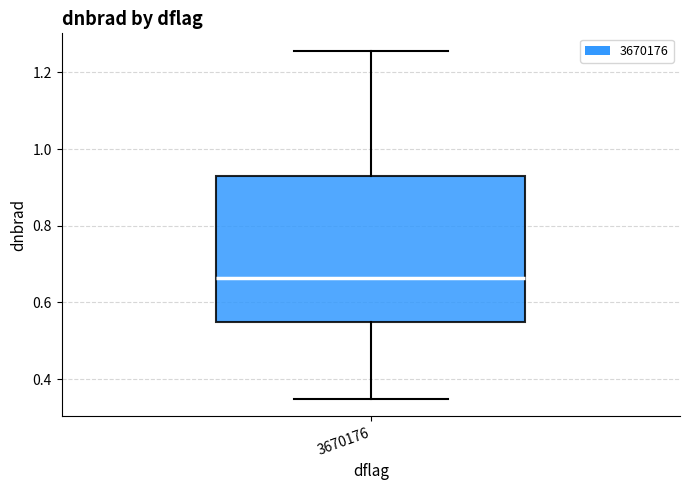

Where does the lower whisker of the box at x = 3670176 end on the y-axis? The values are not printed on the chart, so give them approximately, as read against the axis.

0.34